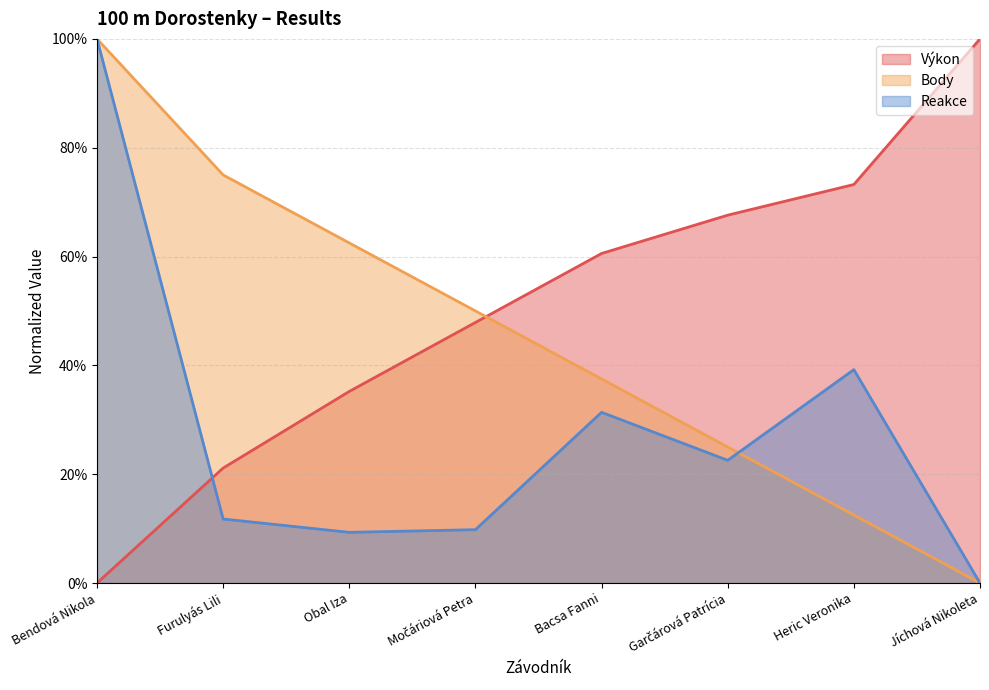

Reading left to right, extract all data points from this chart.

Výkon: 0.0	0.2	0.4	0.5	0.6	0.7	0.7	1.0
Body: 1.0	0.8	0.6	0.5	0.4	0.2	0.1	0.0
Reakce: 1.0	0.1	0.1	0.1	0.3	0.2	0.4	0.0